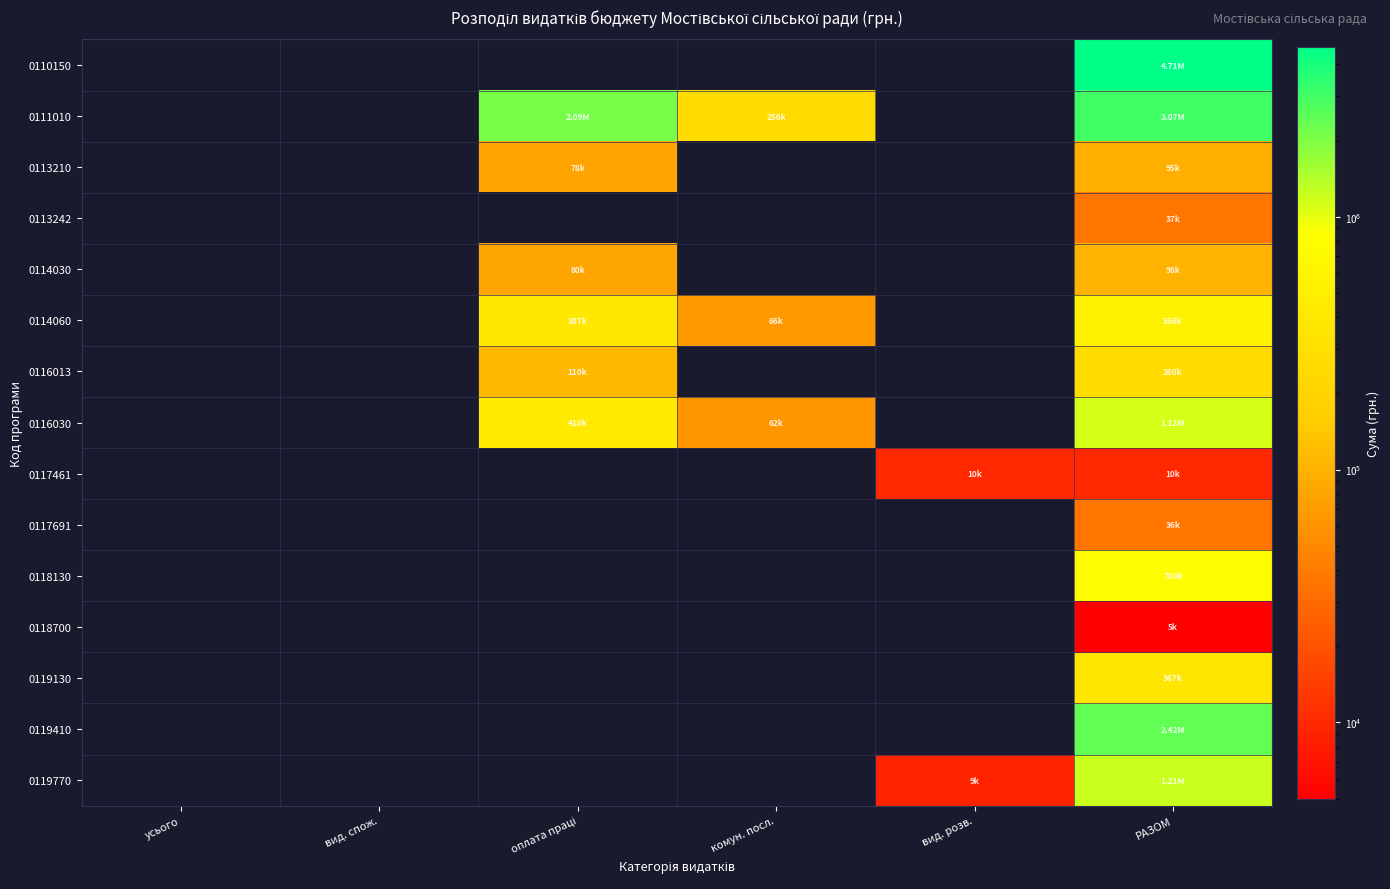

Reading left to right, extract all data points from this chart.

0110150: усього=0	вид. спож.=0	оплата праці=0	комун. посл.=0	вид. розв.=0	РАЗОМ=4708663
0111010: усього=0	вид. спож.=0	оплата праці=2086125	комун. посл.=256125	вид. розв.=0	РАЗОМ=3068629
0113210: усього=0	вид. спож.=0	оплата праці=78656	комун. посл.=0	вид. розв.=0	РАЗОМ=95961
0113242: усього=0	вид. спож.=0	оплата праці=0	комун. посл.=0	вид. розв.=0	РАЗОМ=37000
0114030: усього=0	вид. спож.=0	оплата праці=80000	комун. посл.=0	вид. розв.=0	РАЗОМ=98800
0114060: усього=0	вид. спож.=0	оплата праці=387584	комун. посл.=66040	вид. розв.=0	РАЗОМ=556997
0116013: усього=0	вид. спож.=0	оплата праці=110794	комун. посл.=0	вид. розв.=0	РАЗОМ=260170
0116030: усього=0	вид. спож.=0	оплата праці=418616	комун. посл.=62700	вид. розв.=0	РАЗОМ=1120358
0117461: усього=0	вид. спож.=0	оплата праці=0	комун. посл.=0	вид. розв.=10000	РАЗОМ=10000
0117691: усього=0	вид. спож.=0	оплата праці=0	комун. посл.=0	вид. розв.=0	РАЗОМ=36000
0118130: усього=0	вид. спож.=0	оплата праці=0	комун. посл.=0	вид. розв.=0	РАЗОМ=760000
0118700: усього=0	вид. спож.=0	оплата праці=0	комун. посл.=0	вид. розв.=0	РАЗОМ=5000
0119130: усього=0	вид. спож.=0	оплата праці=0	комун. посл.=0	вид. розв.=0	РАЗОМ=367454
0119410: усього=0	вид. спож.=0	оплата праці=0	комун. посл.=0	вид. розв.=0	РАЗОМ=2424400
0119770: усього=0	вид. спож.=0	оплата праці=0	комун. посл.=0	вид. розв.=9184	РАЗОМ=1207872